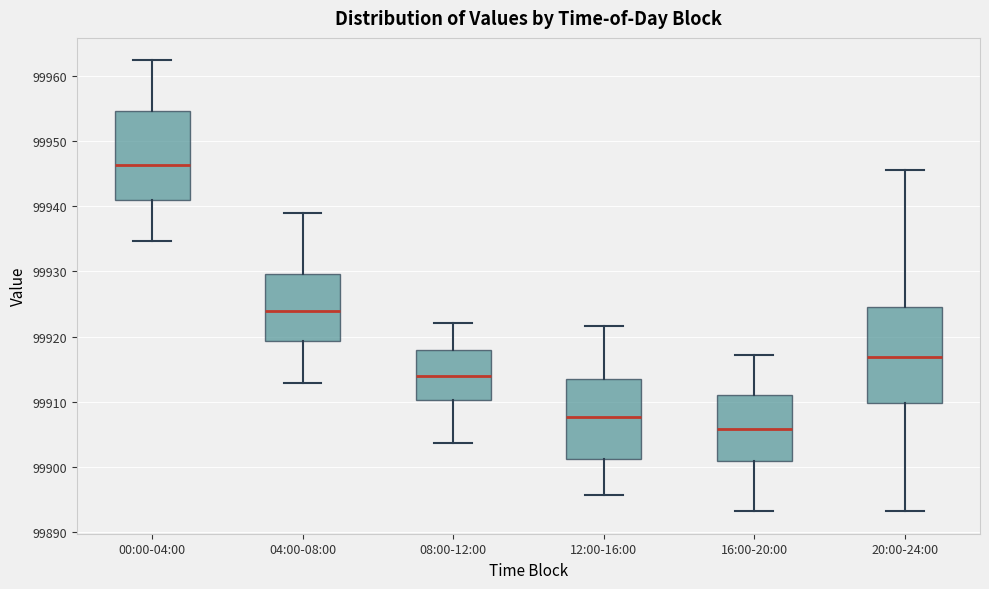

Where does the lower whisker of the box for 20:00-24:00 end on the y-axis? The values are not printed on the chart, so give them approximately, as read against the axis.

99893